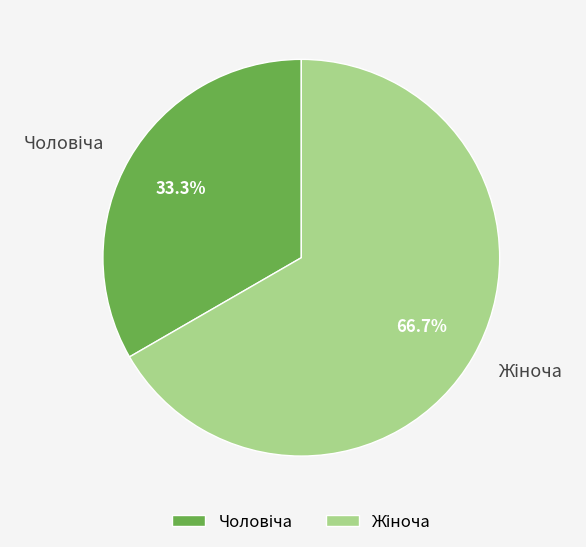

Is there any slice that represents more than half of the pie?

Yes